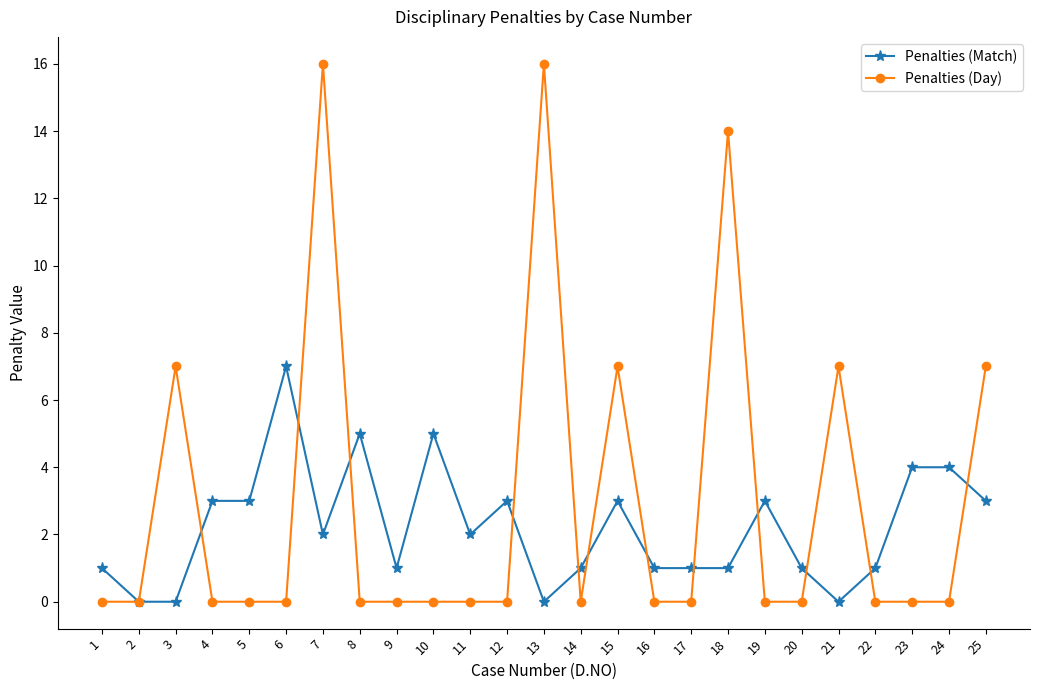

How many values in the Penalties (Match) series are below 2?

12